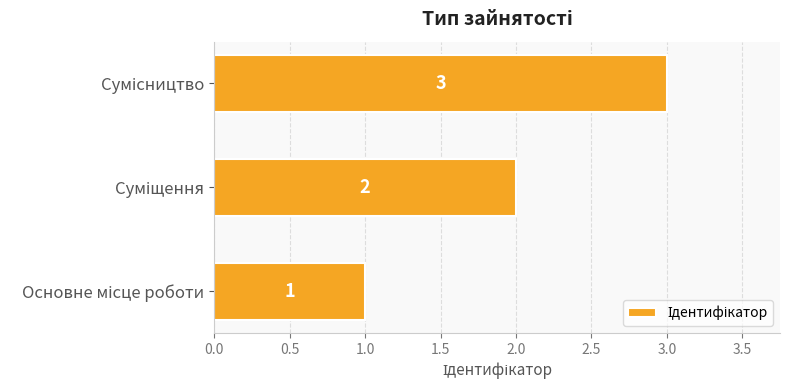

Are the bars horizontal?

Yes